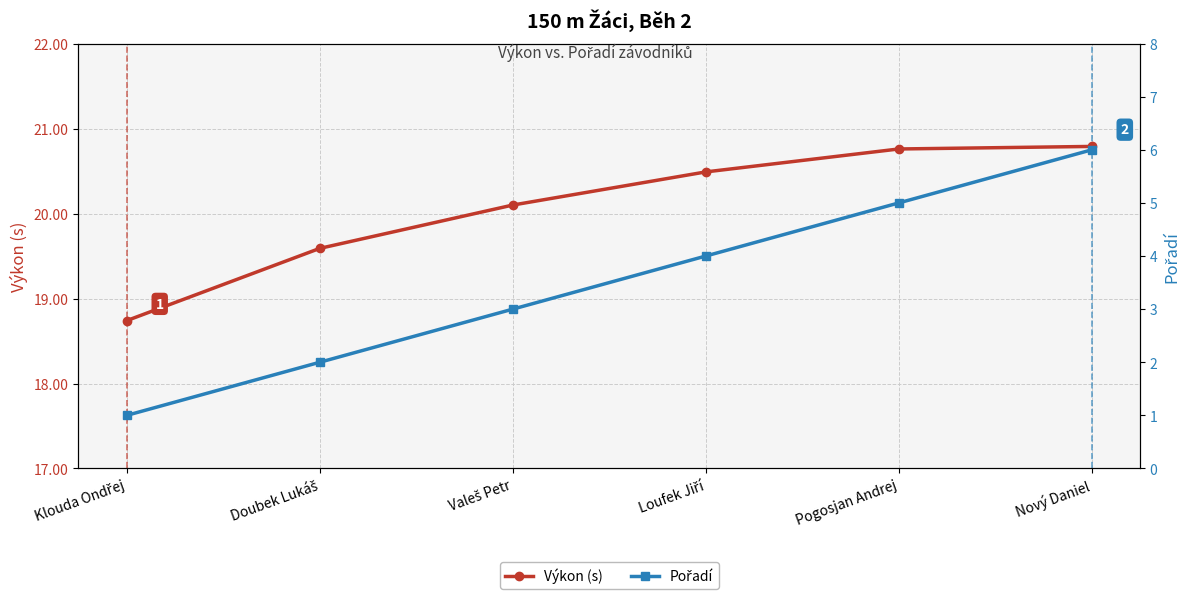

Reading right to left, transcribe all the data shown in this chart.

Výkon (s): Nový Daniel=20.8	Pogosjan Andrej=20.8	Loufek Jiří=20.5	Valeš Petr=20.1	Doubek Lukáš=19.6	Klouda Ondřej=18.7
Pořadí: Nový Daniel=6.0	Pogosjan Andrej=5.0	Loufek Jiří=4.0	Valeš Petr=3.0	Doubek Lukáš=2.0	Klouda Ondřej=1.0